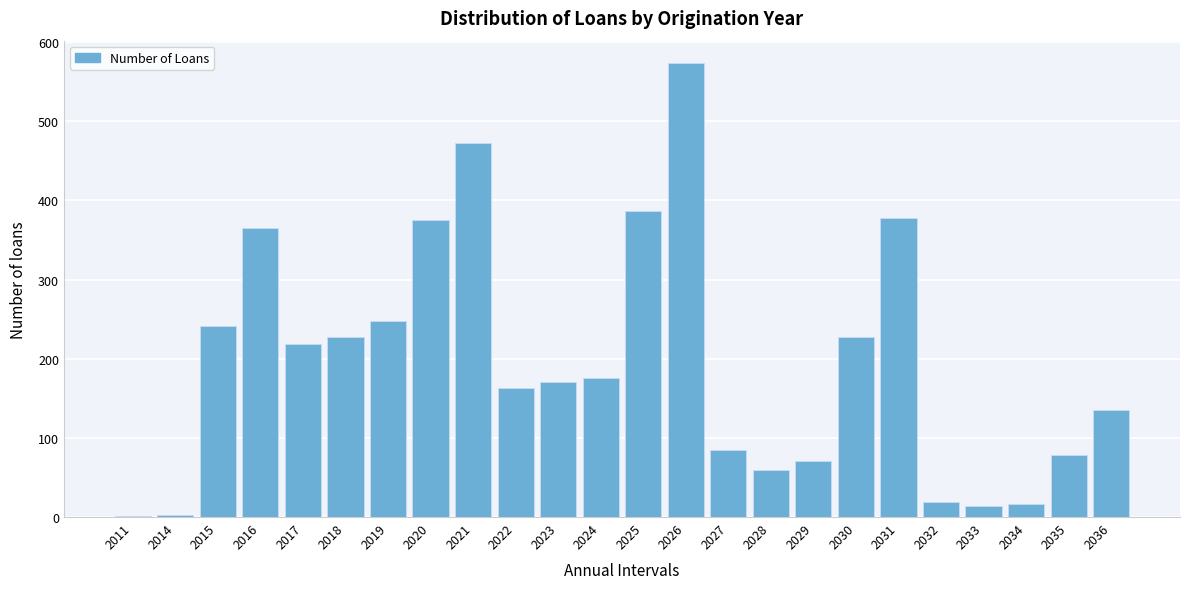

True or false: the data shows 60 at 2028.

True